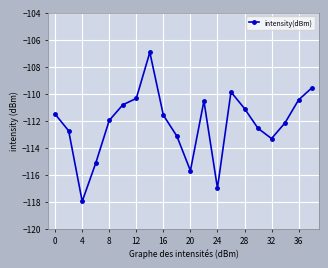

What is the maximum value shown in the chart?

-106.9